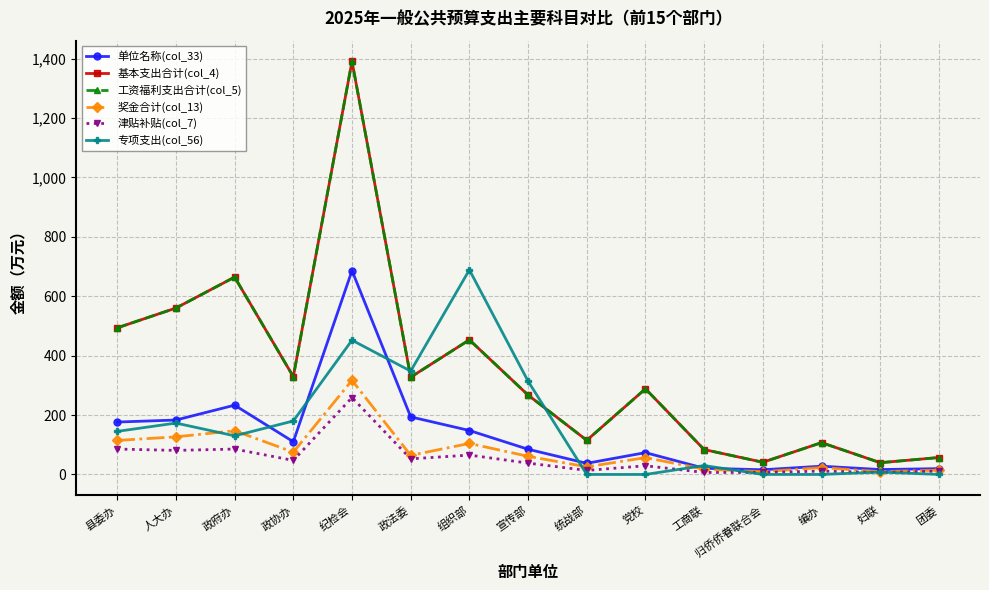

Does the chart have visible grid lines?

Yes